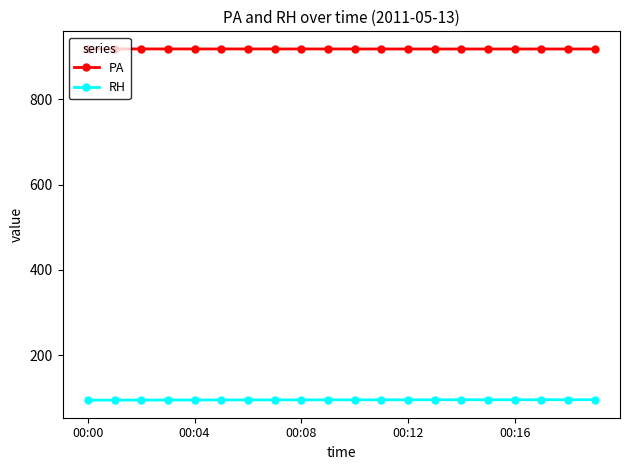

What is the minimum value for RH?

95.1